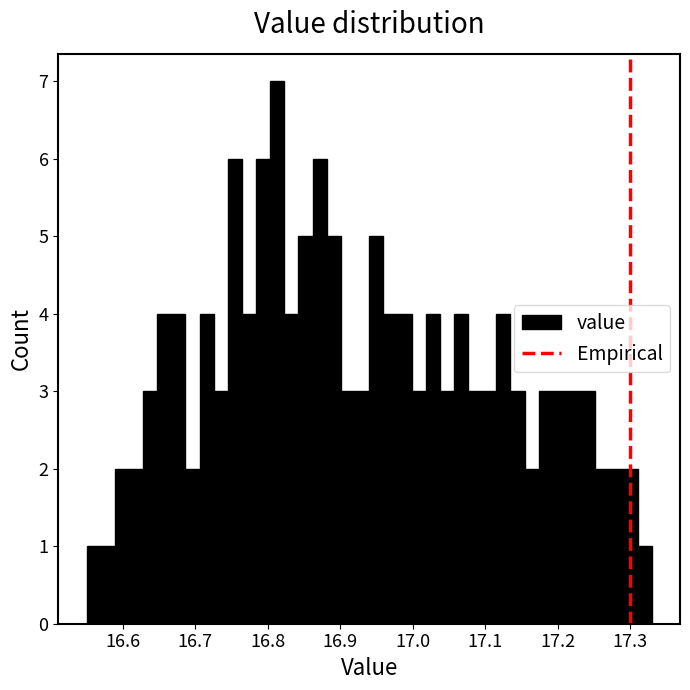

Around what value on the x-axis is the tallest bar? Give the approximate position of its centre, as read against the axis.

16.81